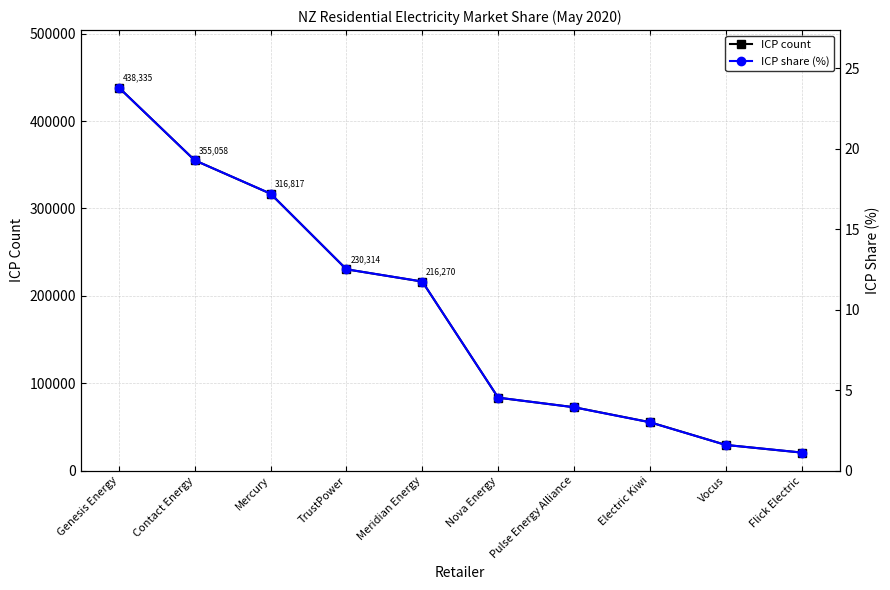

Reading left to right, extract all data points from this chart.

ICP count: 438335.0	355058.0	316817.0	230314.0	216270.0	83397.0	72494.0	55352.0	29355.0	20548.0
ICP share (%): 23.8	19.3	17.2	12.5	11.7	4.5	3.9	3.0	1.6	1.1